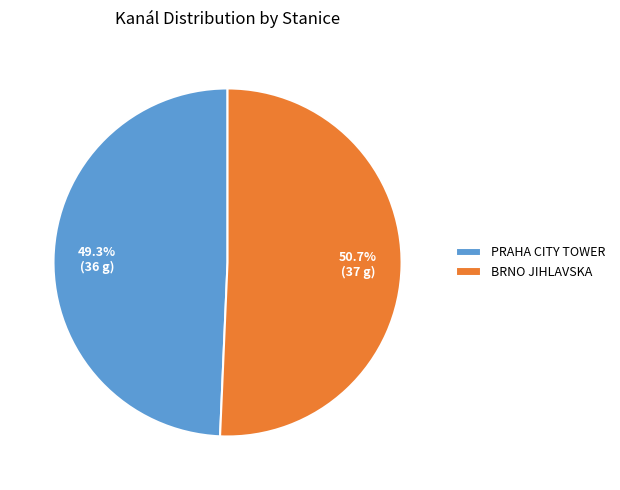

To the nearest percent, what is the difference between the PRAHA CITY TOWER and BRNO JIHLAVSKA slice percentages?

1%